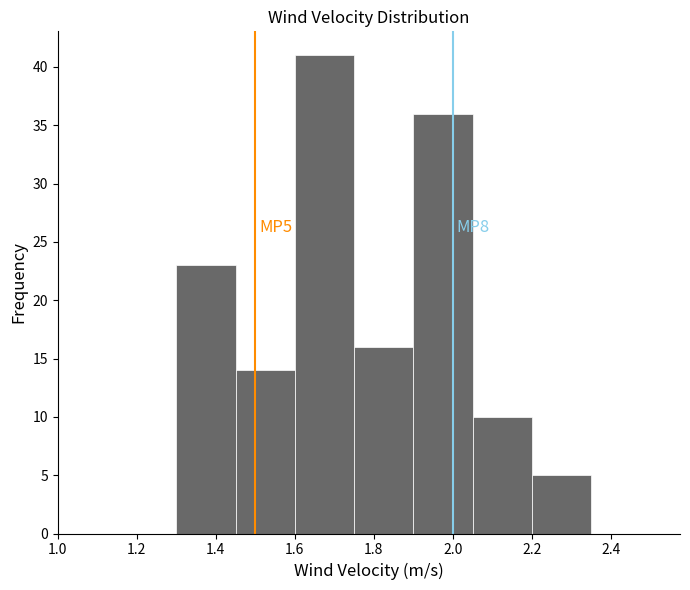

Over which range of the x-axis is the bar tallest?

1.60 to 1.75